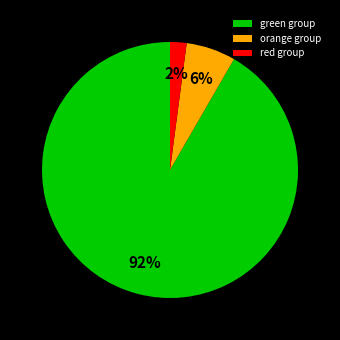

Count the number of slices in the pie.

3